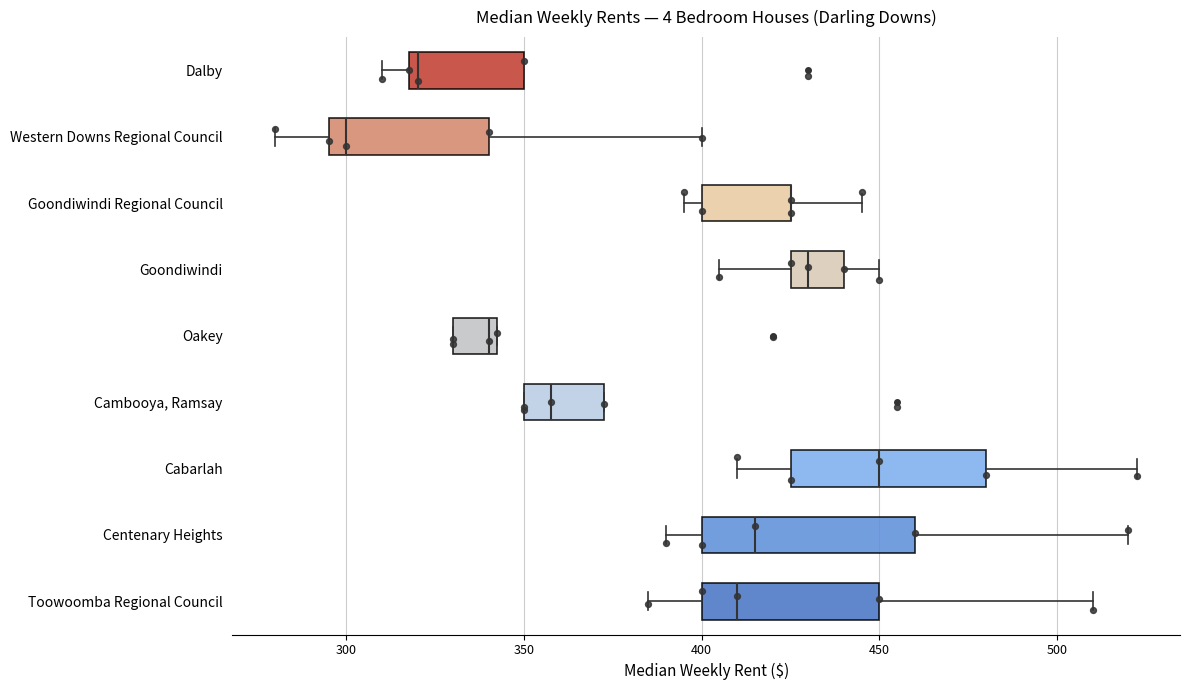

Reading bottom to top, transcribe this box plot: for each box, give where its median line is, the range the box spans, and where its two whiskers end, as read against the x-axis. The values are not printed on the chart, so give them approximately, as read against the axis.

Toowoomba Regional Council: median 410, box 400 to 450, whiskers 385 to 510
Centenary Heights: median 415, box 400 to 460, whiskers 390 to 520
Cabarlah: median 450, box 425 to 480, whiskers 410 to 525
Cambooya, Ramsay: median 360, box 350 to 375, whiskers 350 to 375
Oakey: median 340, box 330 to 345, whiskers 330 to 345
Goondiwindi: median 430, box 425 to 440, whiskers 405 to 450
Goondiwindi Regional Council: median 425 (drawn on the box's right edge), box 400 to 425, whiskers 395 to 445
Western Downs Regional Council: median 300, box 295 to 340, whiskers 280 to 400
Dalby: median 320 (just right of the box's left edge), box 320 to 350, whiskers 310 to 350